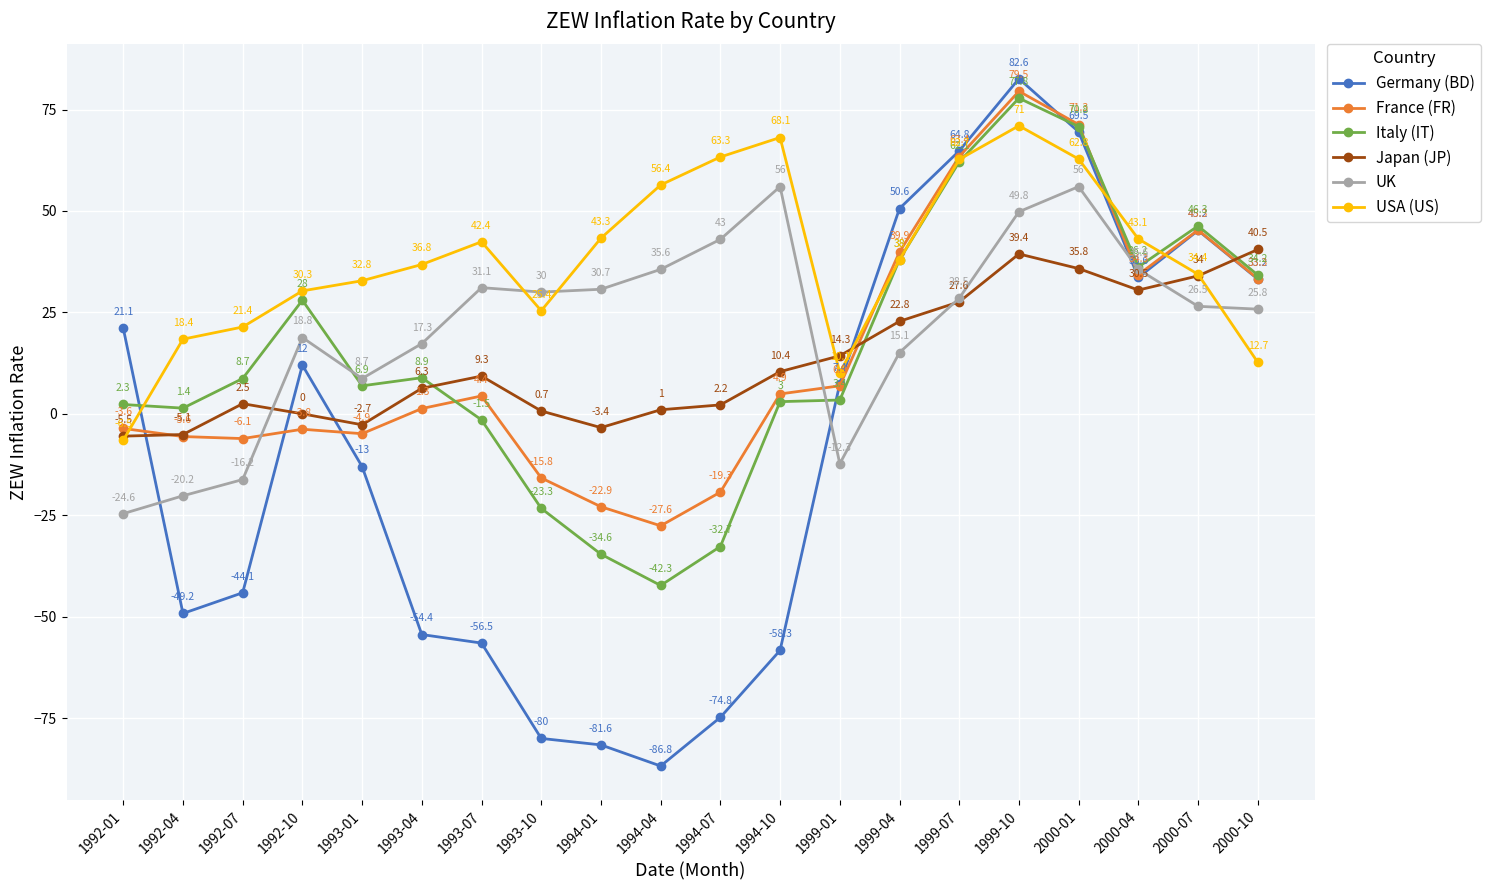

What is the minimum value for Germany (BD)?

-86.8